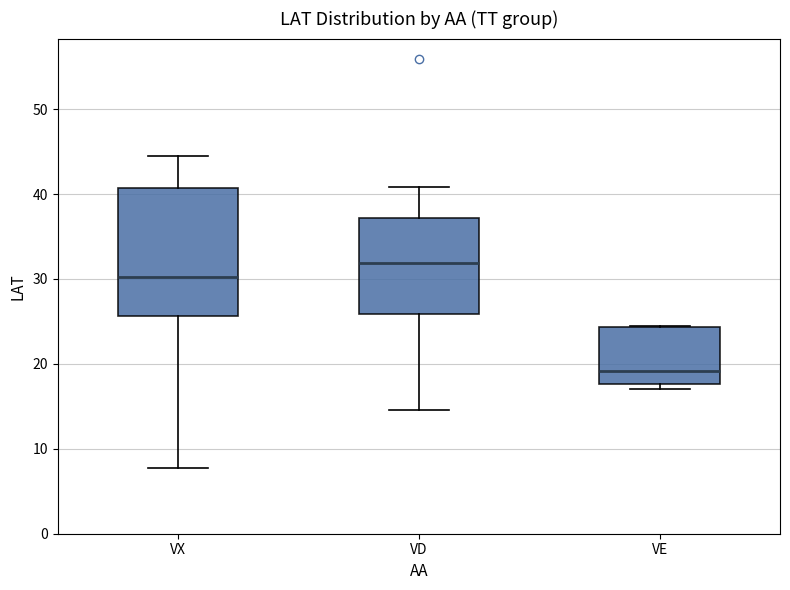

Reading left to right, read every box against the y-axis: the position of its median line, the range the box covers, and the ends of its whiskers. The values are not printed on the chart, so give them approximately, as read against the axis.

VX: median 30, box 26 to 41, whiskers 8 to 45
VD: median 32, box 26 to 37, whiskers 15 to 41
VE: median 19, box 18 to 24, whiskers 17 to 25